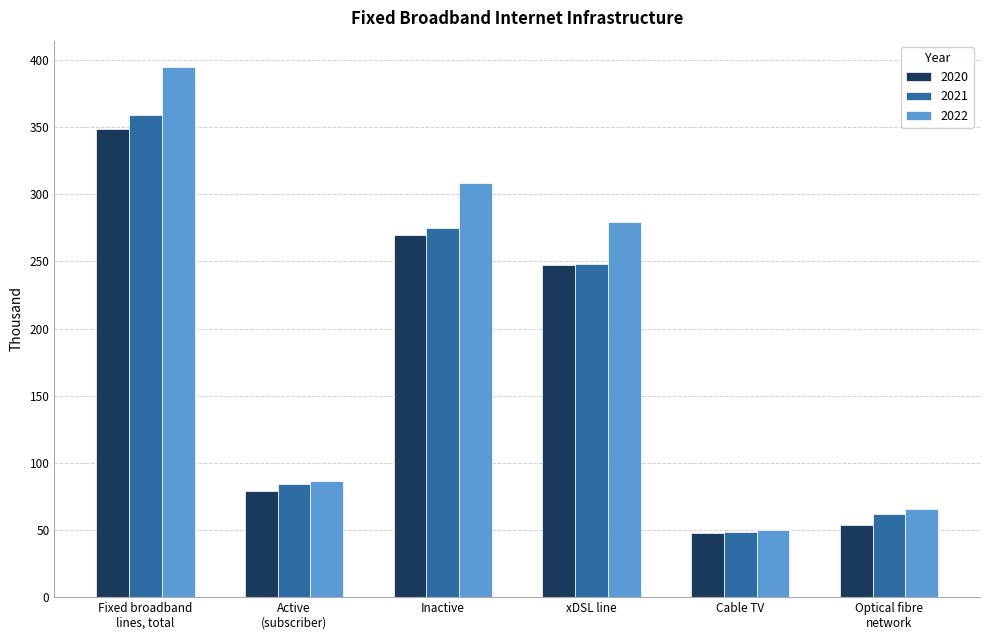

Where does the 2020 series first go above 247?

Fixed broadband
lines, total